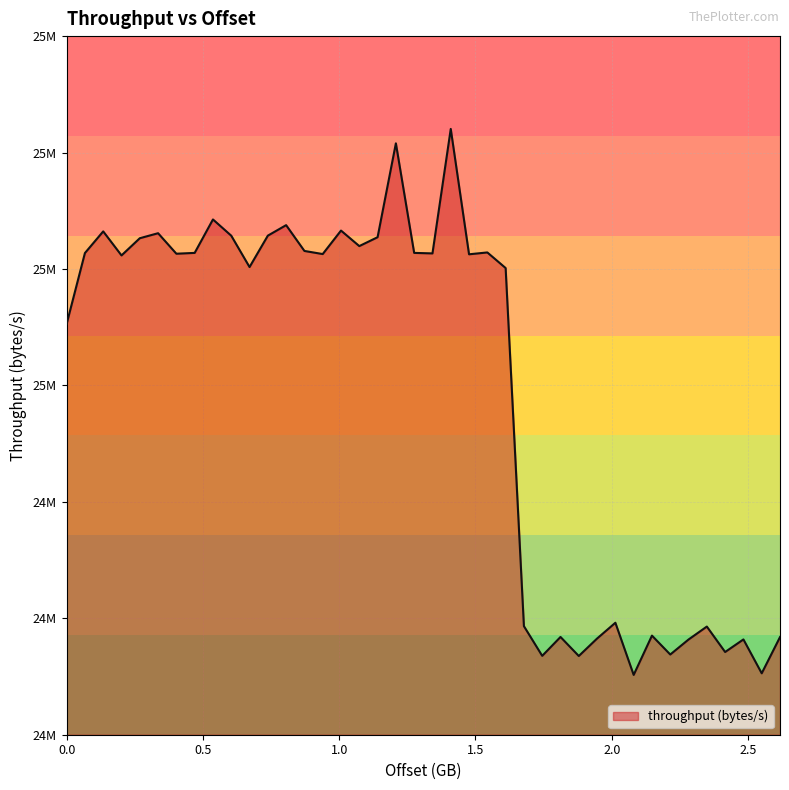

Does the chart display data point markers on the line(s)?

No